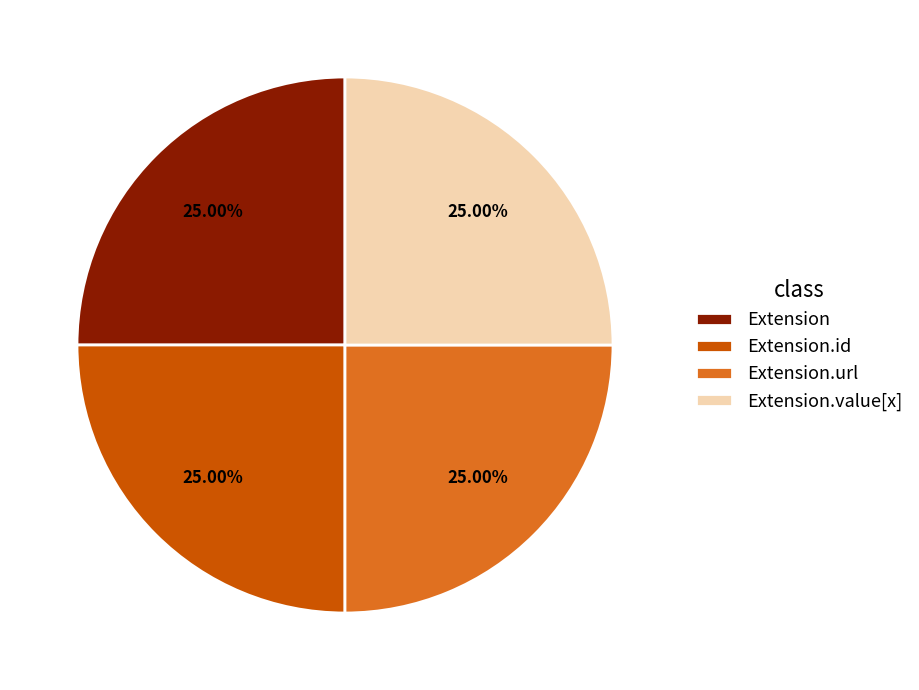

Approximately how many times larger is the value at Extension compared to Extension.id?

1.0